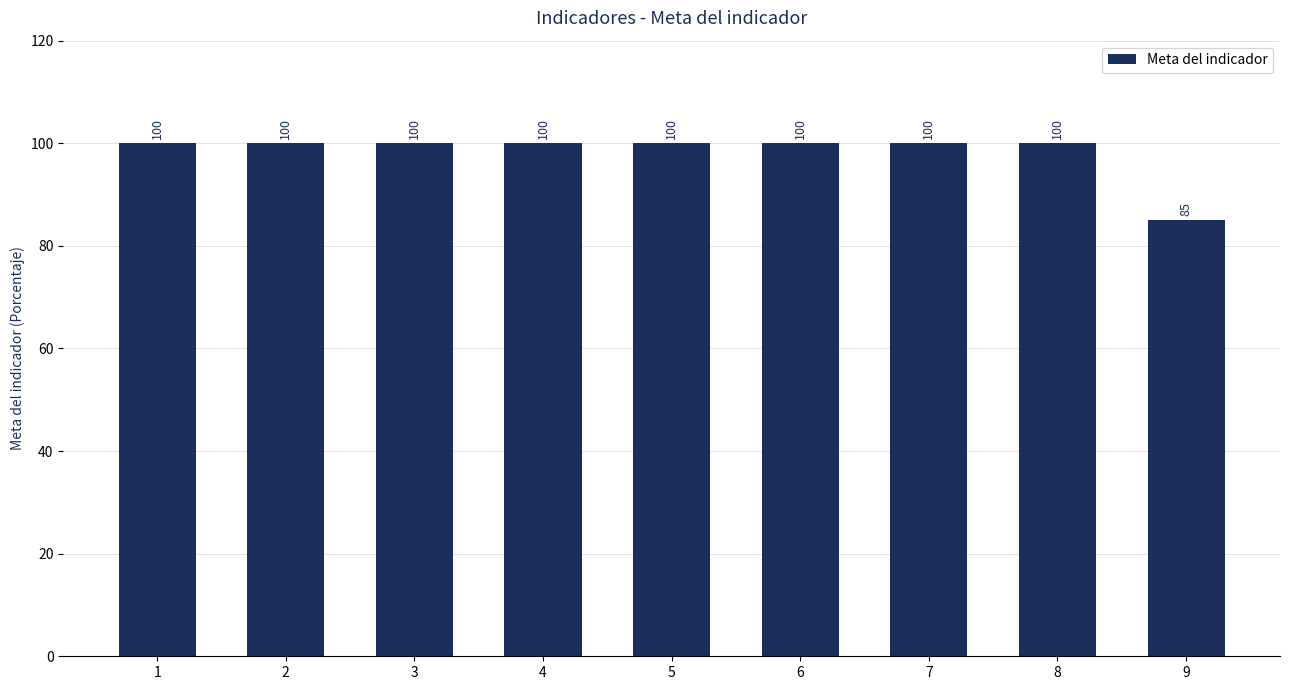

Approximately how many times larger is the value at 3 compared to 9?

1.2